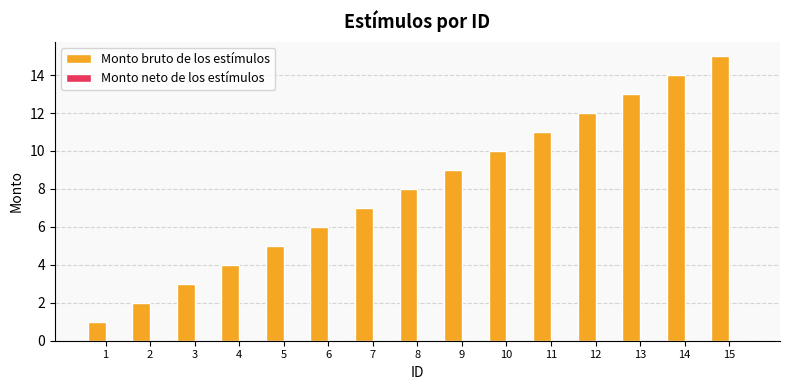

Rank the categories by value from highest to lowest.

15, 14, 13, 12, 11, 10, 9, 8, 7, 6, 5, 4, 3, 2, 1